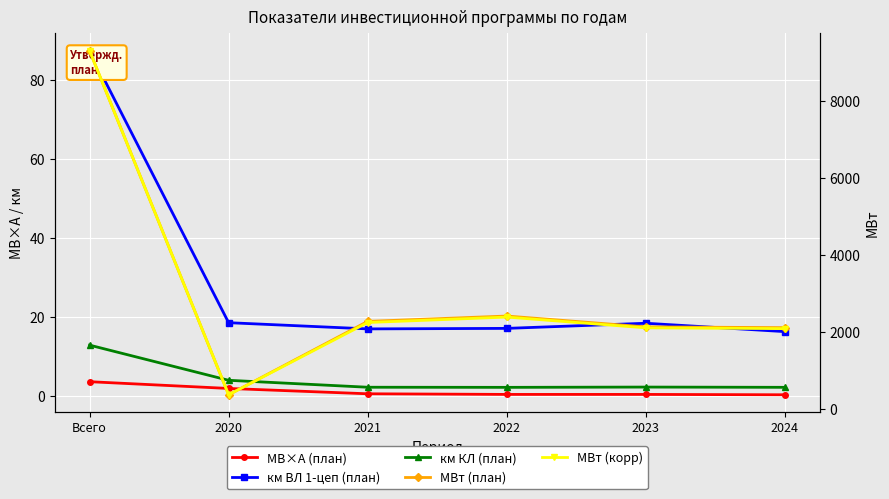

At which category does км ВЛ 1-цеп (план) reach its first local valley?

2021